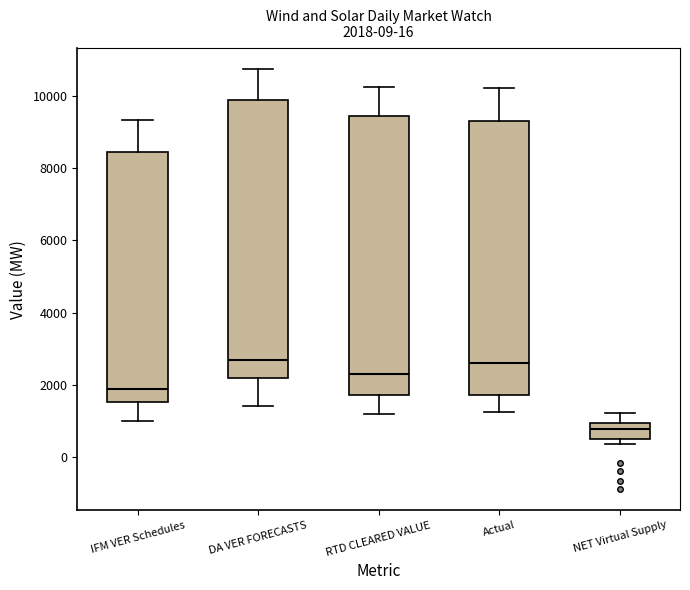

Which box has the lowest median line?

NET Virtual Supply